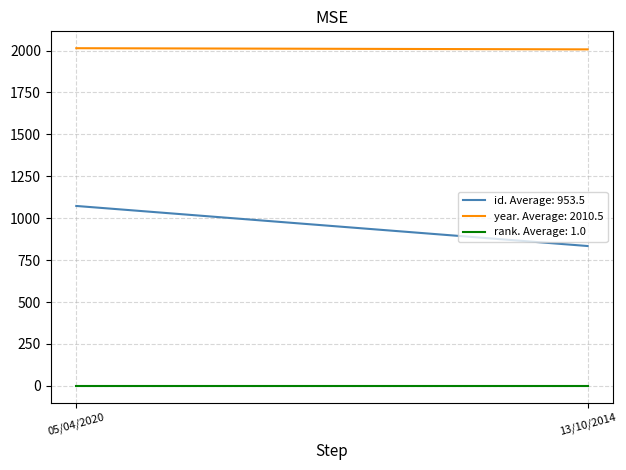

Is the value of rank at 05/04/2020 greater than the value of id at 13/10/2014?

No